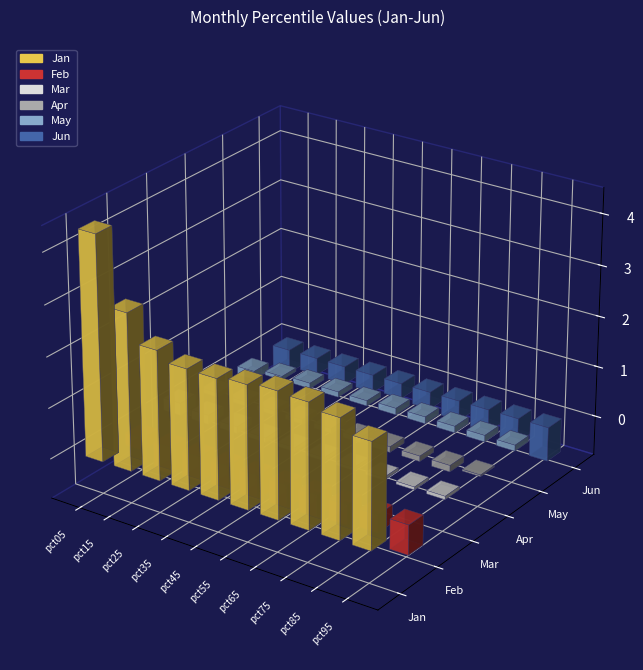

What is the value of the Jun bar at the 4th from the left?

-0.4